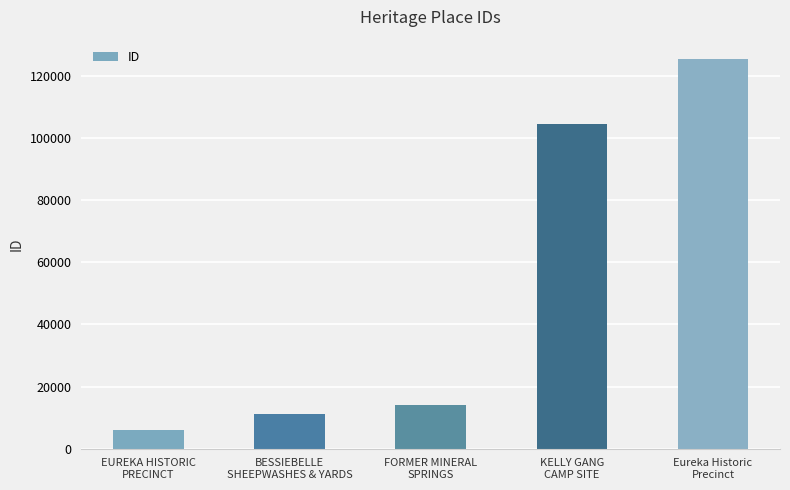

The chart shows a value of 167660 at Eureka Historic
Precinct. True or false?

False